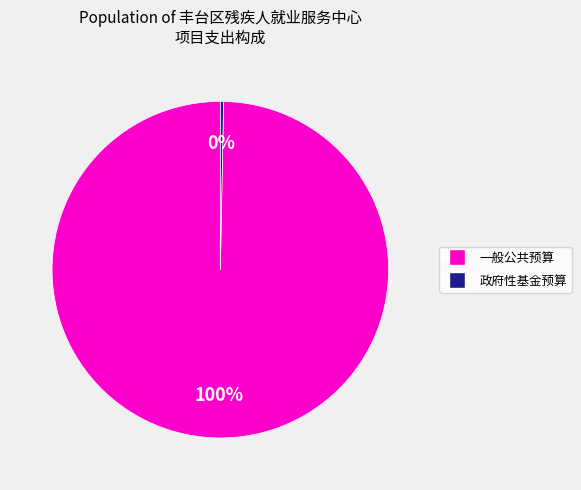

True or false: 政府性基金预算 accounts for 0% of the total.

True